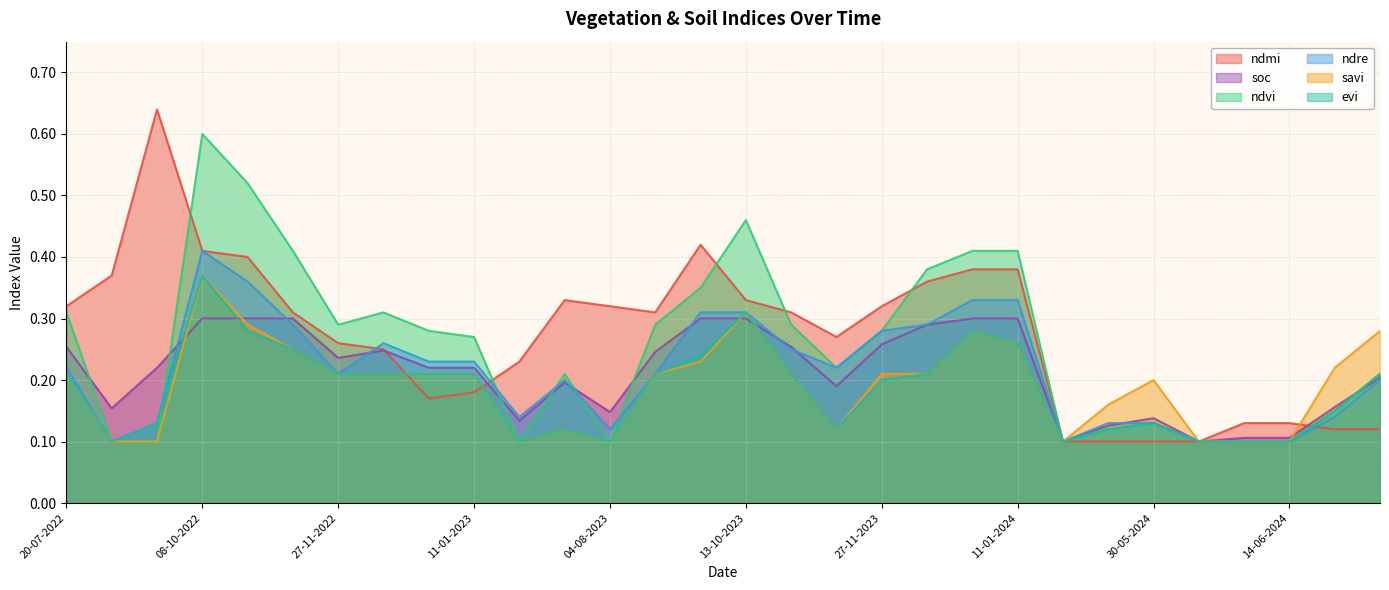

Rank the series at 01-01-2023 from lowest to highest value.

ndmi, savi, evi, soc, ndre, ndvi